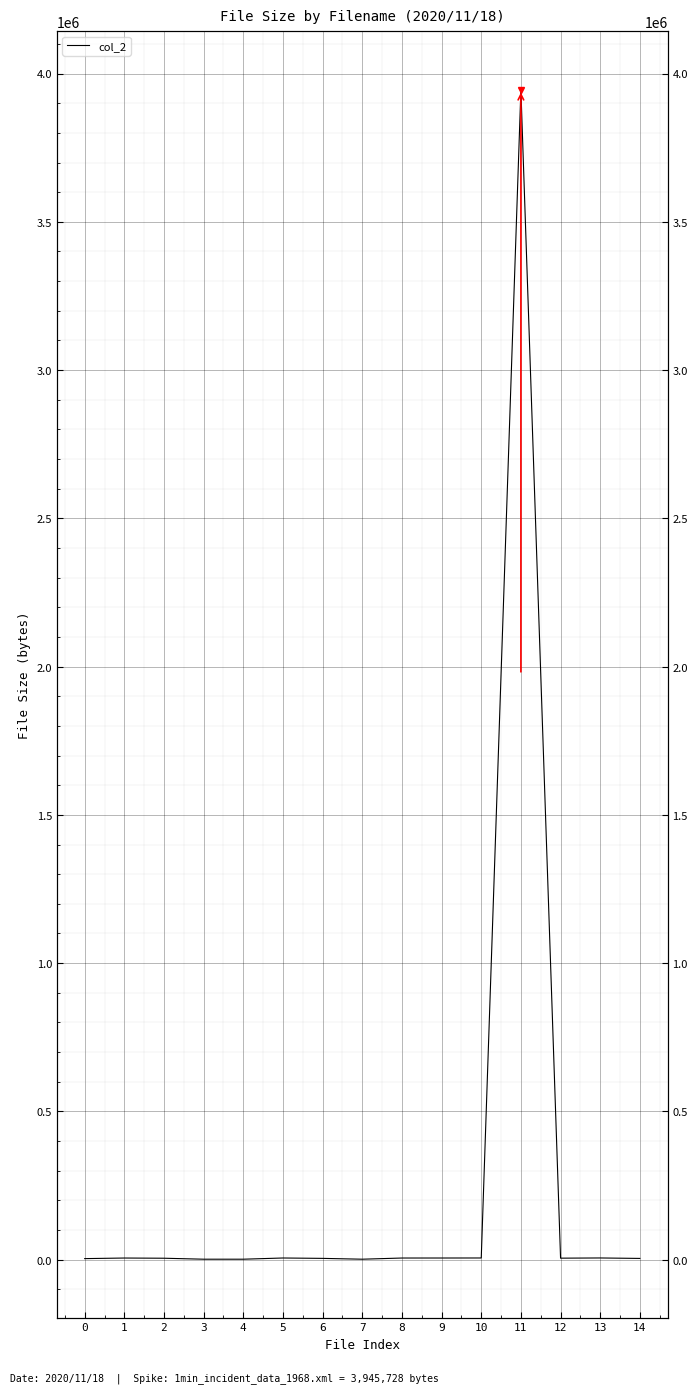

Reading left to right, transcribe all the data shown in this chart.

0=3424	1=5395	2=4733	3=1453	4=1453	5=5518	6=4238	7=1453	8=5411	9=5458	10=5569	11=3945728	12=4953	13=5622	14=4086